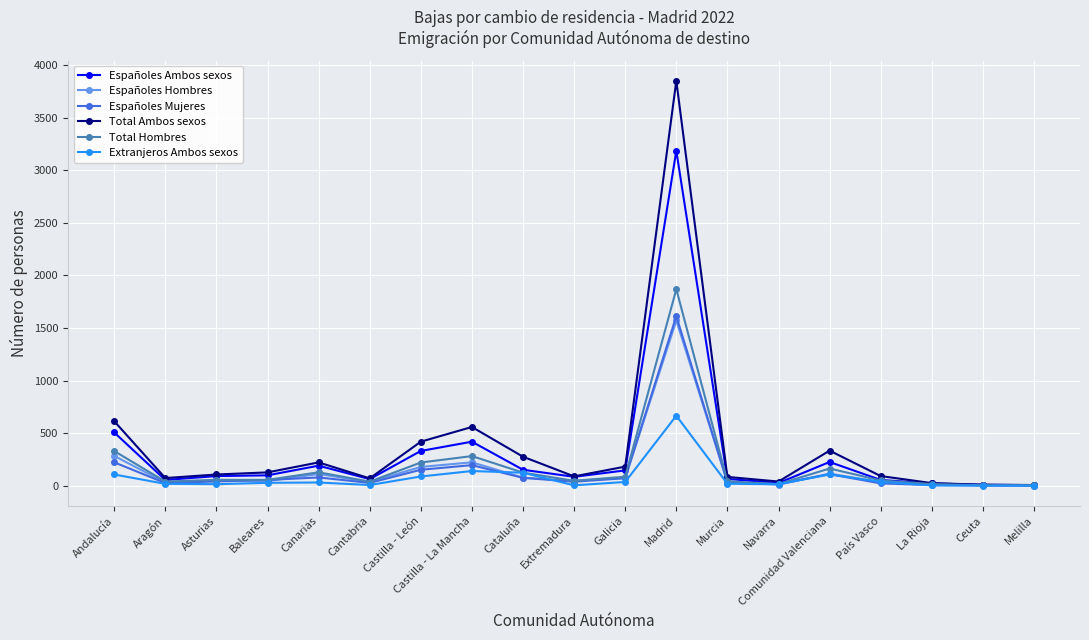

Is the value of Españoles Mujeres at Baleares greater than the value of Españoles Ambos sexos at Melilla?

Yes